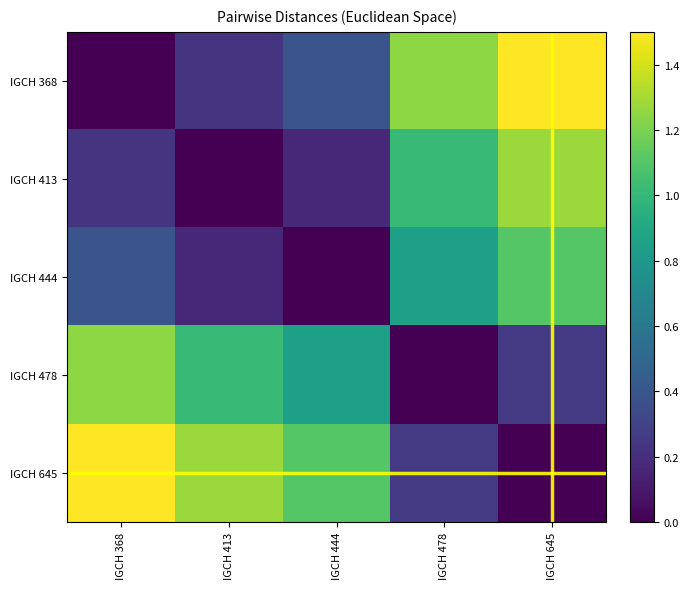

Rank the series by their maximum value, from lowest to highest.

IGCH 444, IGCH 478, IGCH 413, IGCH 368, IGCH 645